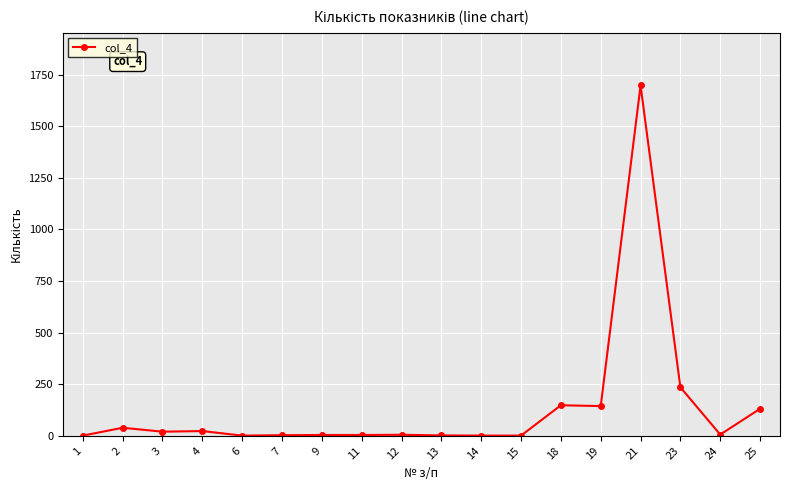

At which category does the data reach its first local peak?

2